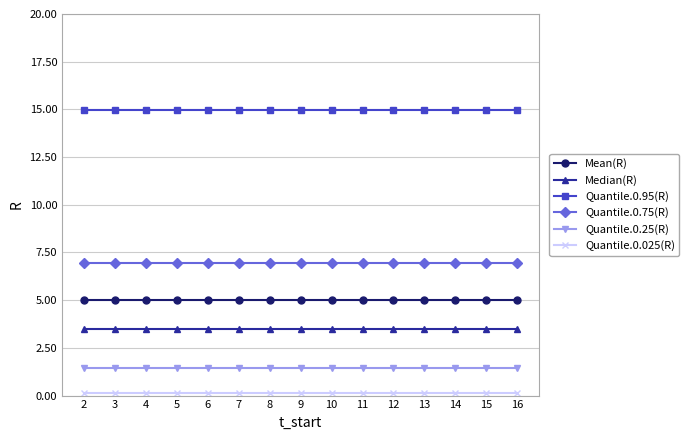

What is the maximum value for Mean(R)?

5.0